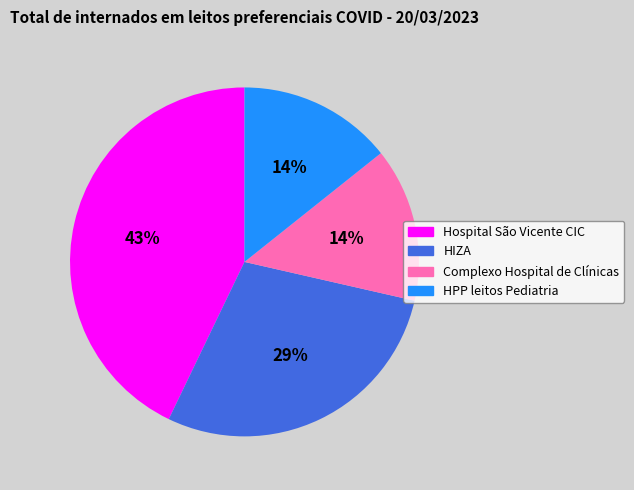

Which has a higher value, HIZA or Hospital São Vicente CIC?

Hospital São Vicente CIC